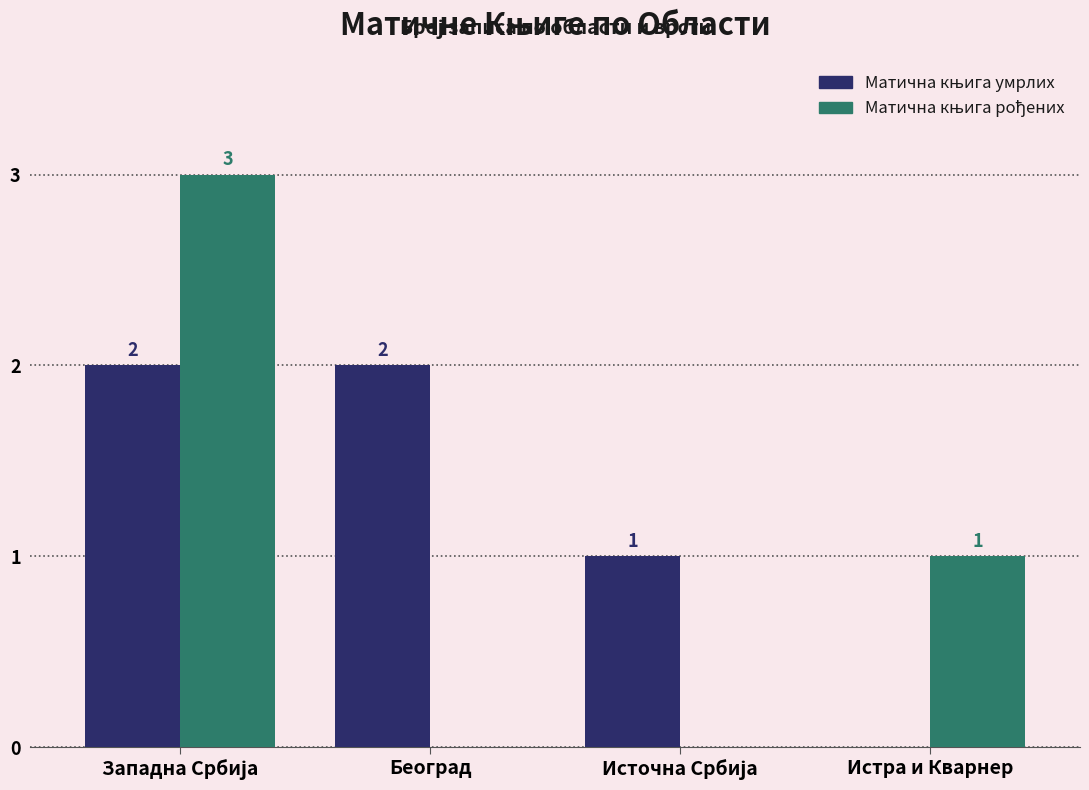

What is the sum of all Матична књига умрлих values?

5